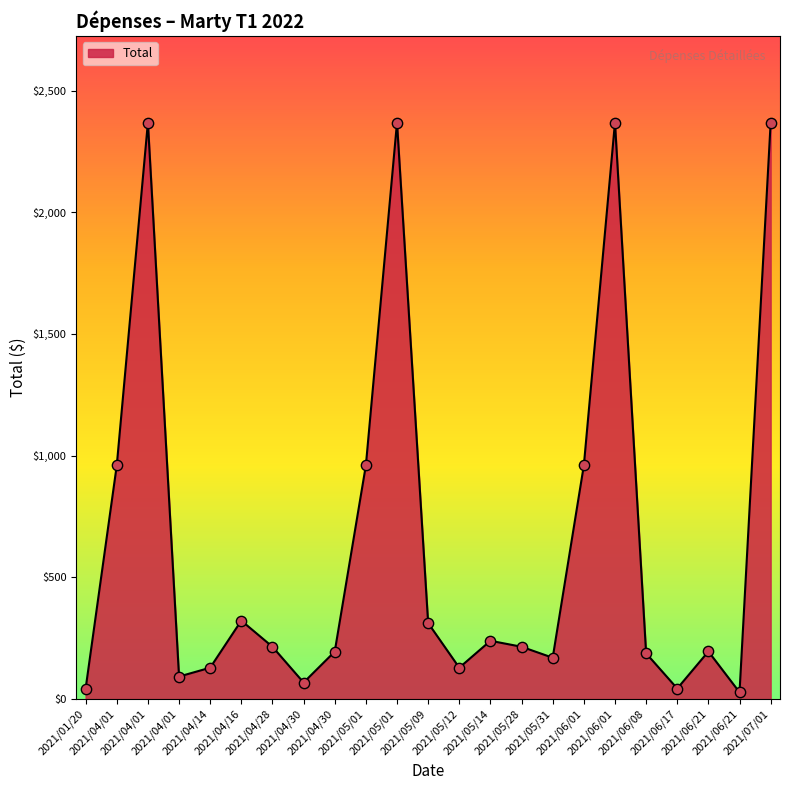

What is the ratio of the value at 2021/06/21 to the value at 2021/04/16?

0.6